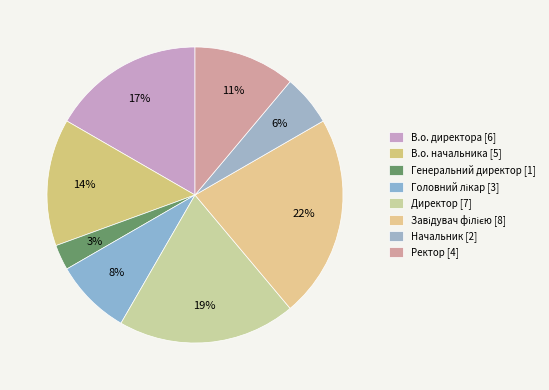

How many slices are in this pie chart?

8